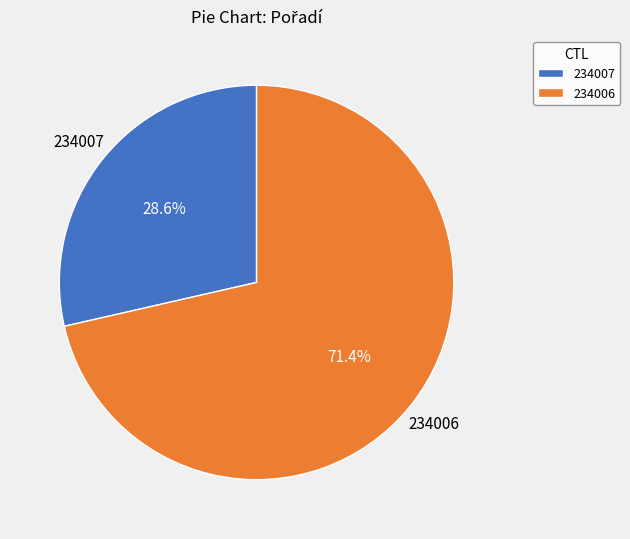

To the nearest percent, what percentage of the pie is 234006?

71%